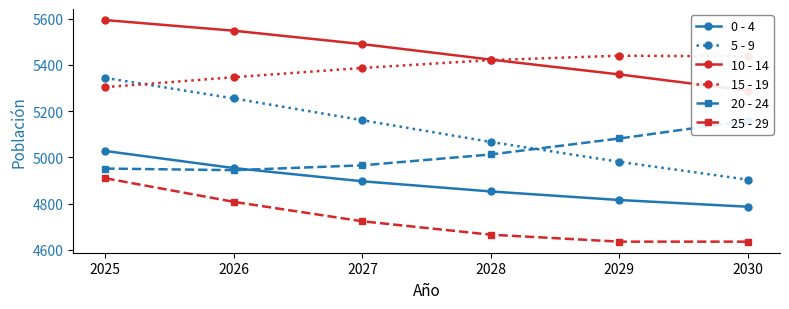

True or false: 25 - 29 has more than 1 points higher than both neighbors.

False